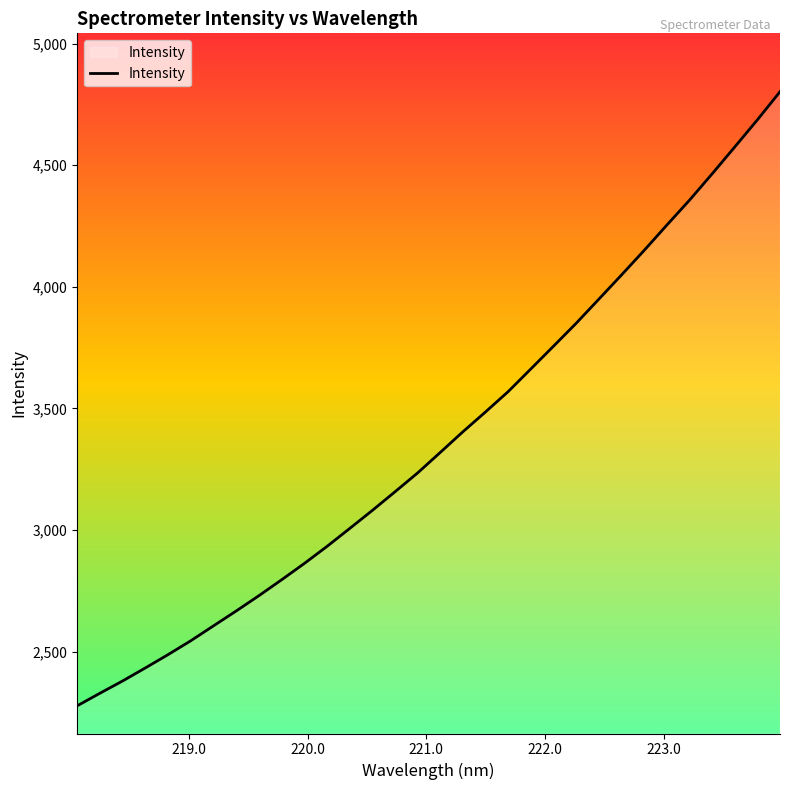

What is the minimum value shown in the chart?

2276.8